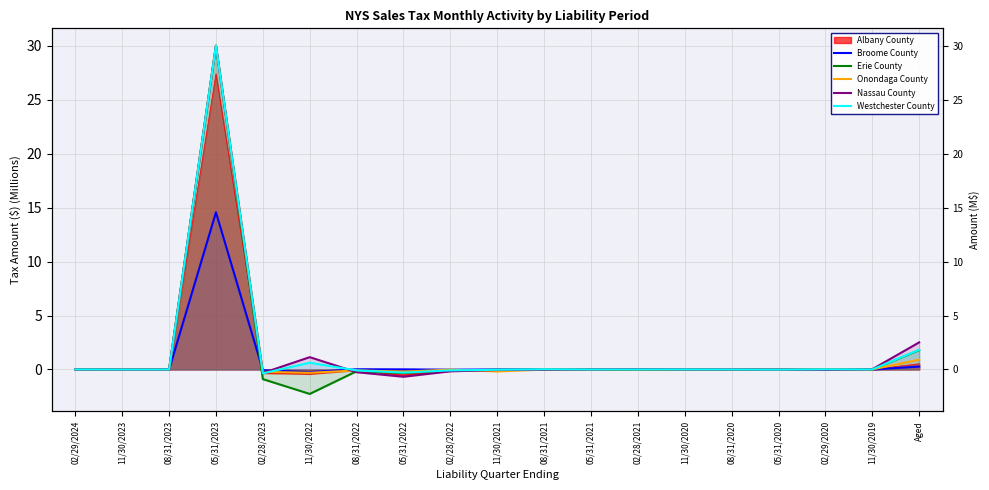

Does the chart display data point markers on the line(s)?

No